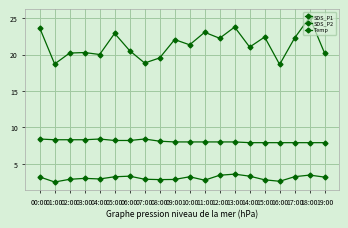

How many lines are shown in the chart?

3